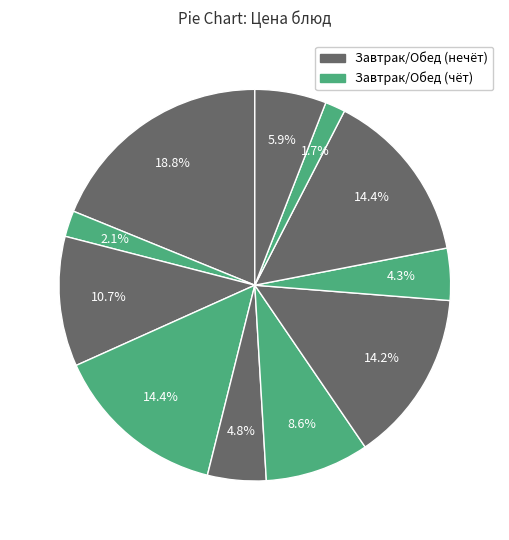

How many slices are in this pie chart?

11